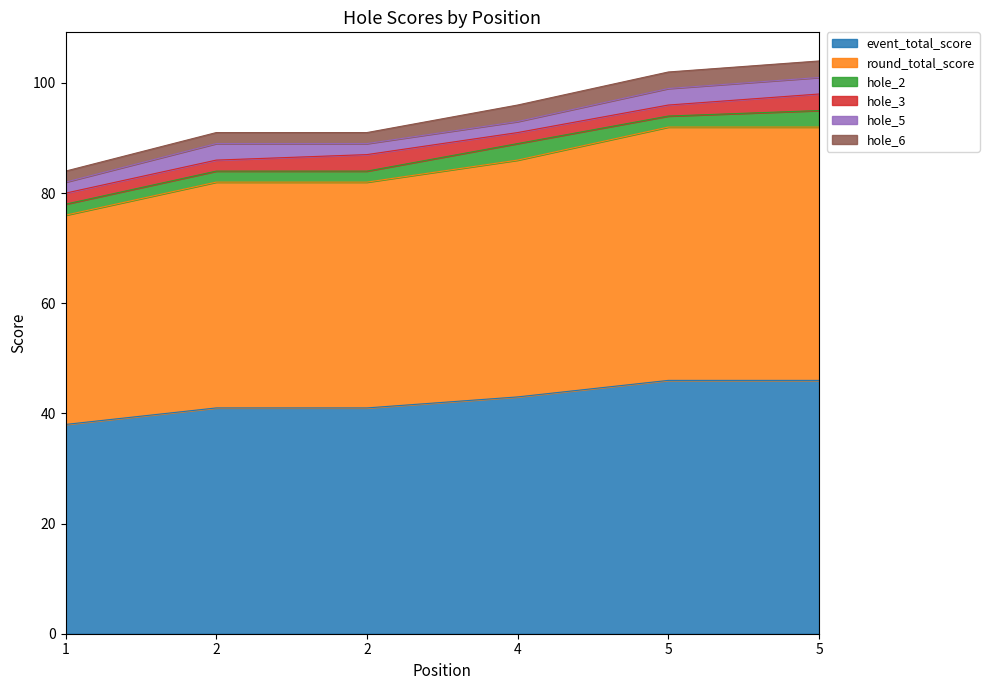

The hole_3 series shows 1 at 2. True or false?

False